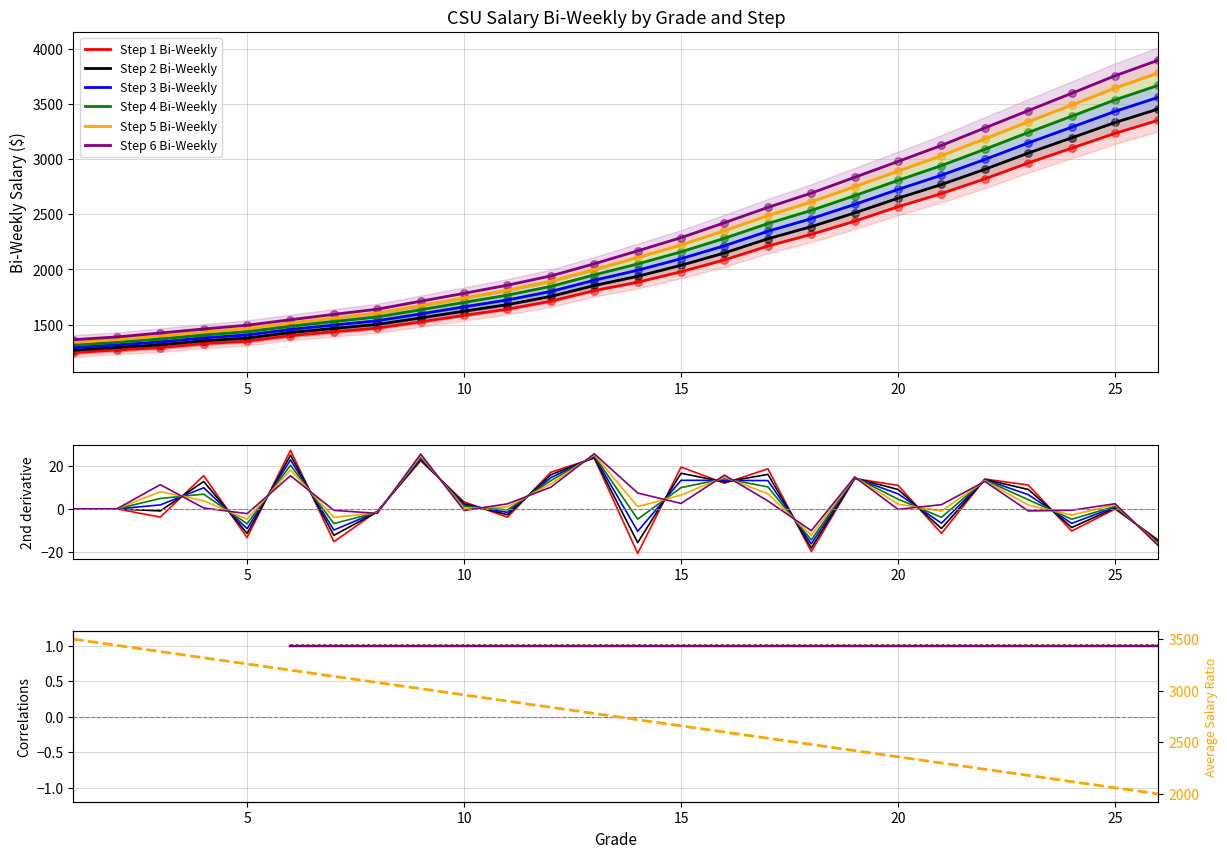

What is the total value across all series at 9?

9700.4